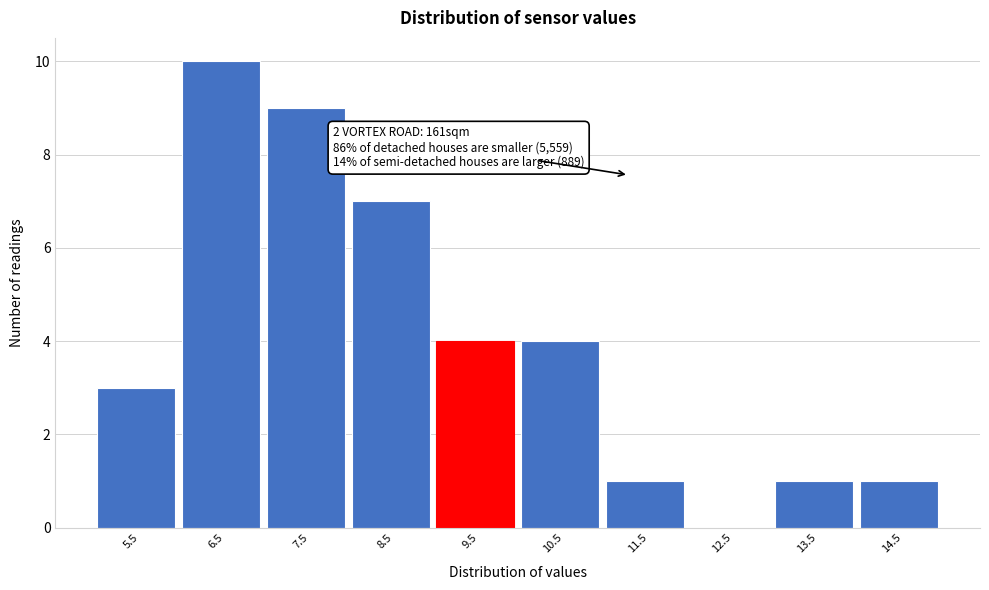

Reading left to right, transcribe all the data shown in this chart.

5.5=3	6.5=10	7.5=9	8.5=7	9.5=4	10.5=4	11.5=1	12.5=0	13.5=1	14.5=1